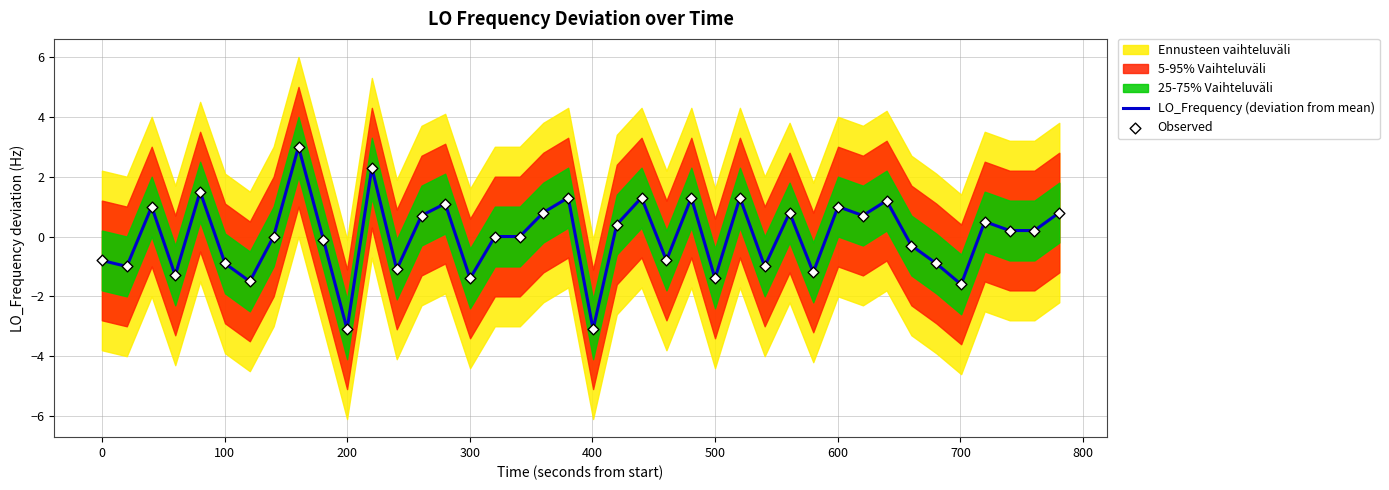

What is the highest value of the LO_Frequency (deviation from mean) series?

3.0